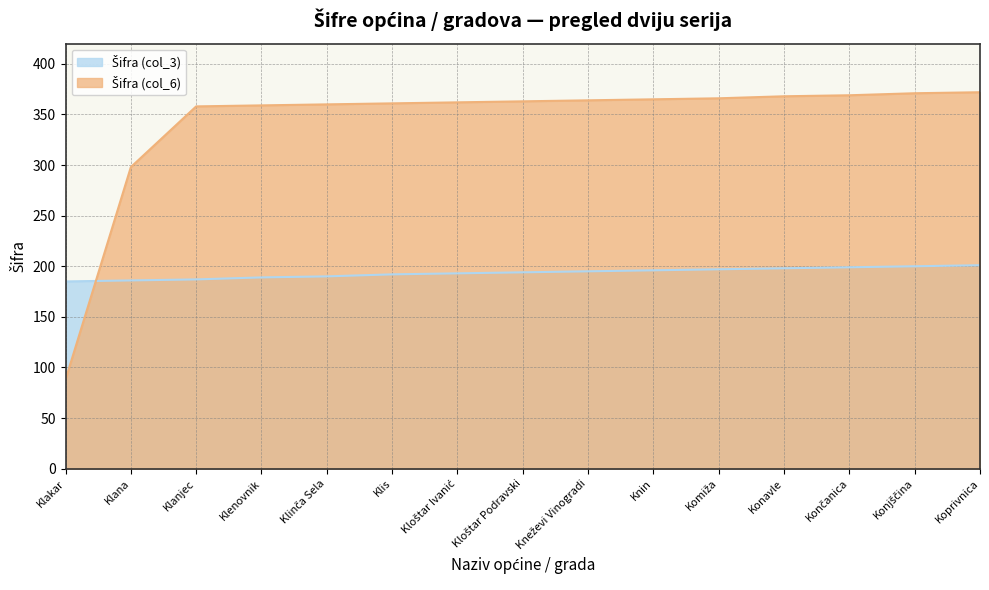

What is the total value across all series at Klis?

553